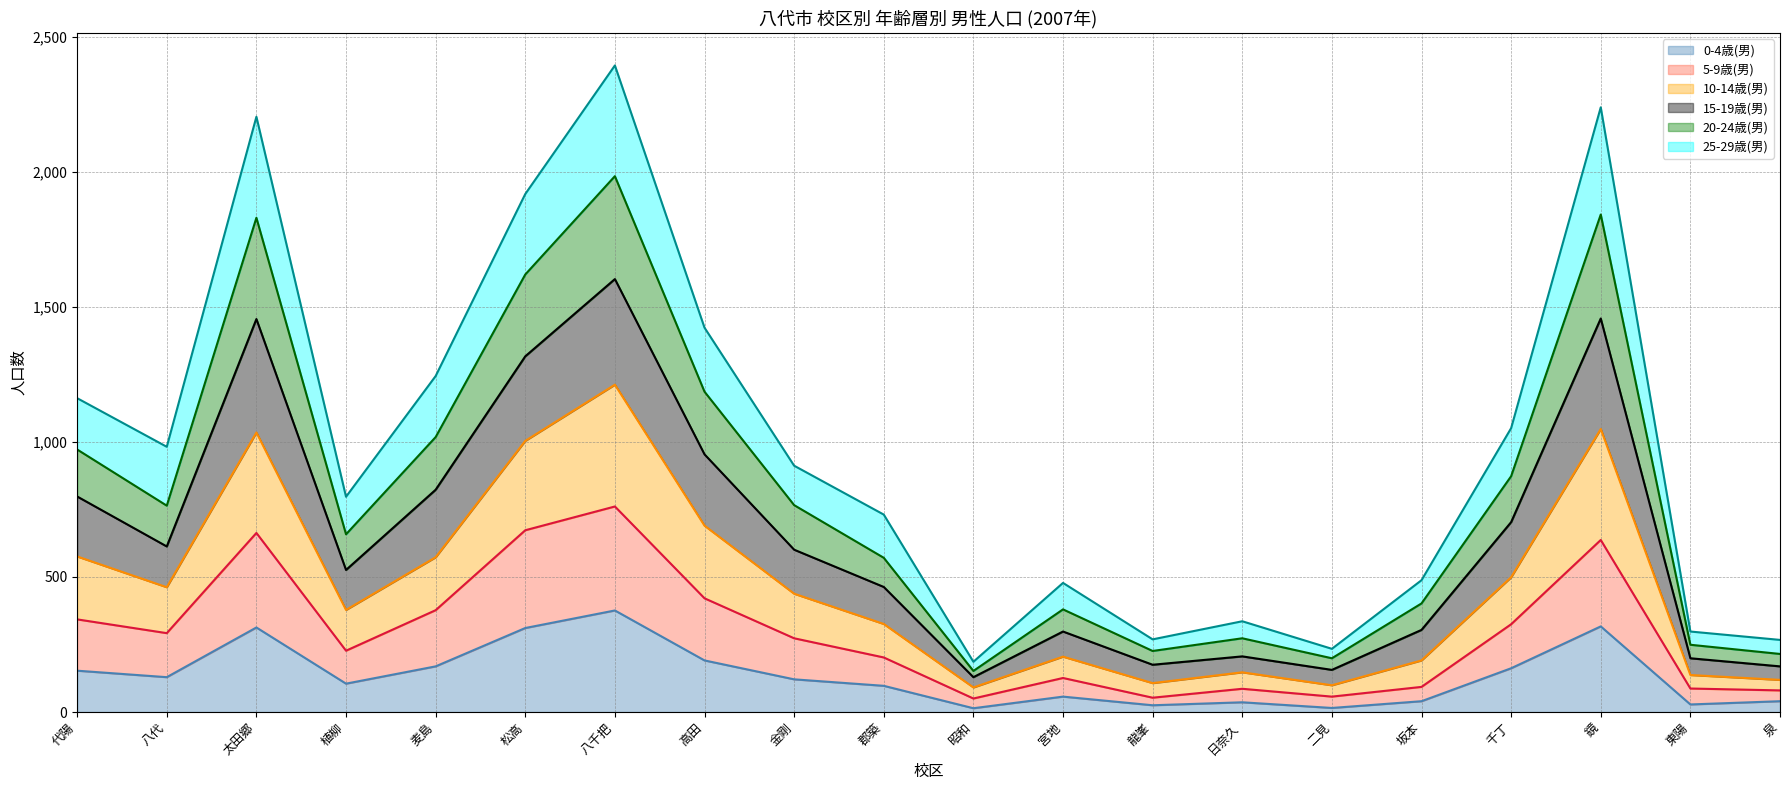

What is the total value across all series at 郡築?

731